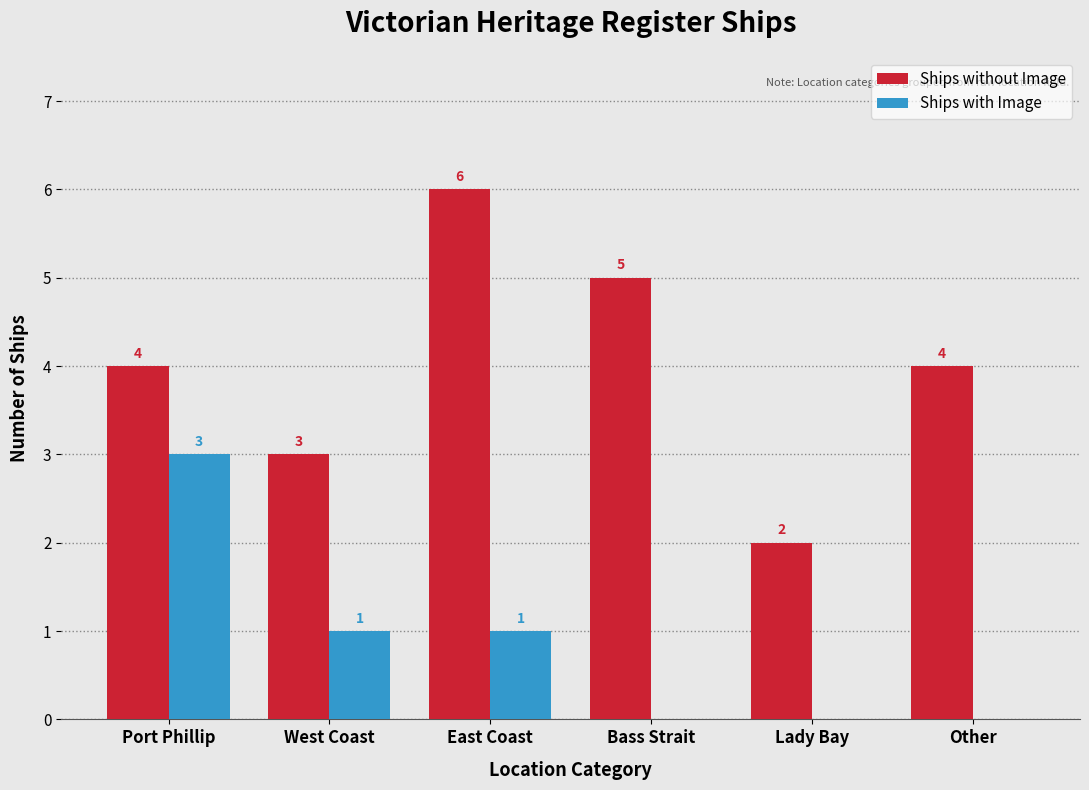

Which series has the largest total across all categories?

Ships without Image